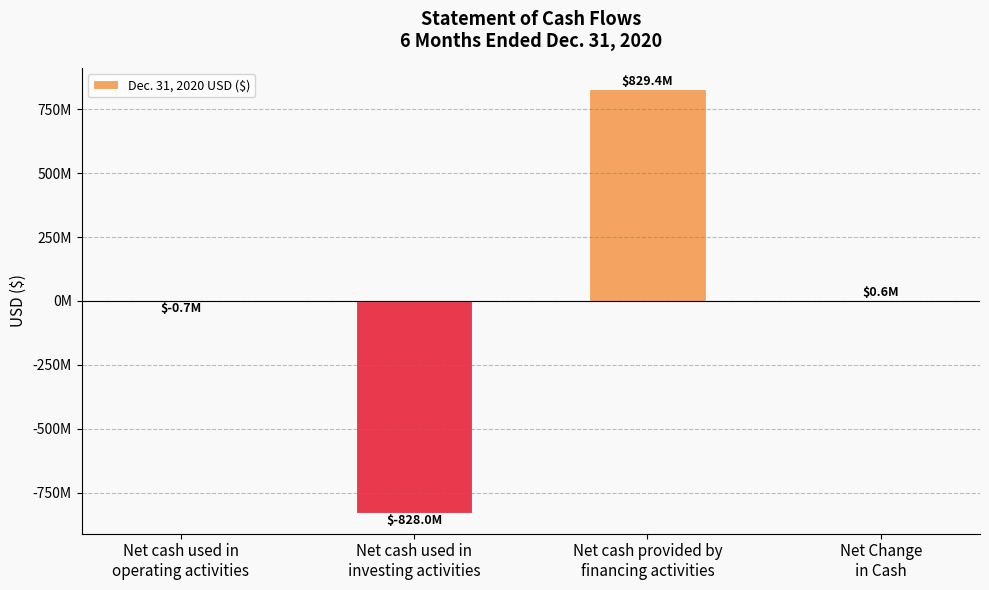

Are the bars horizontal?

No